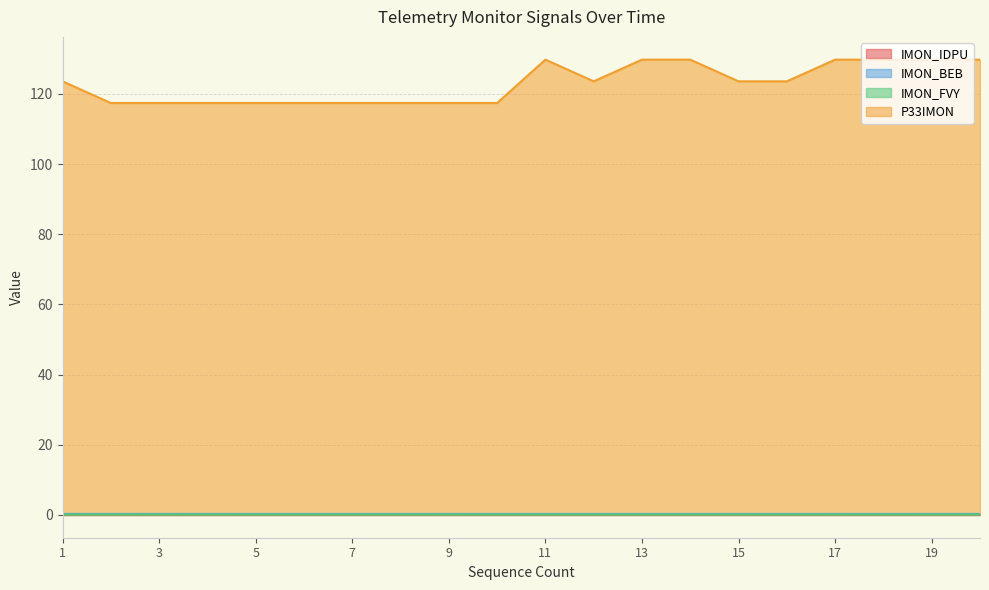

What is the sum of the IMON_BEB values at 2 and 9?

0.6